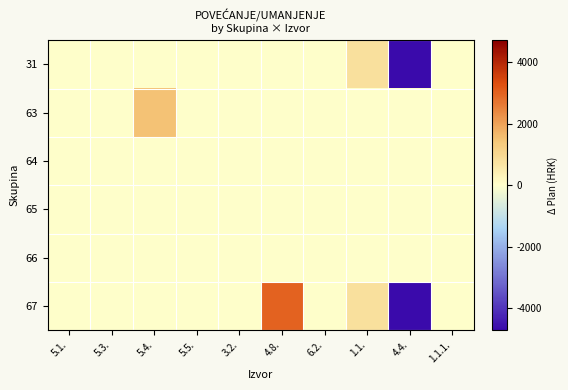

Reading left to right, transcribe all the data shown in this chart.

31: 5.1.=0.0	5.3.=0.0	5.4.=0.0	5.5.=0.0	3.2.=0.0	4.8.=0.0	6.2.=0.0	1.1.=774.0	4.4.=-4714.1	1.1.1.=0.0
63: 5.1.=0.0	5.3.=0.0	5.4.=1495.8	5.5.=0.0	3.2.=0.0	4.8.=0.0	6.2.=0.0	1.1.=0.0	4.4.=0.0	1.1.1.=0.0
64: 5.1.=0.0	5.3.=0.0	5.4.=0.0	5.5.=0.0	3.2.=0.0	4.8.=0.0	6.2.=0.0	1.1.=0.0	4.4.=0.0	1.1.1.=0.0
65: 5.1.=0.0	5.3.=0.0	5.4.=0.0	5.5.=0.0	3.2.=0.0	4.8.=0.0	6.2.=0.0	1.1.=0.0	4.4.=0.0	1.1.1.=0.0
66: 5.1.=0.0	5.3.=0.0	5.4.=0.0	5.5.=0.0	3.2.=0.0	4.8.=0.0	6.2.=0.0	1.1.=0.0	4.4.=0.0	1.1.1.=0.0
67: 5.1.=0.0	5.3.=0.0	5.4.=0.0	5.5.=0.0	3.2.=0.0	4.8.=3000.0	6.2.=0.0	1.1.=774.0	4.4.=-4714.1	1.1.1.=0.0